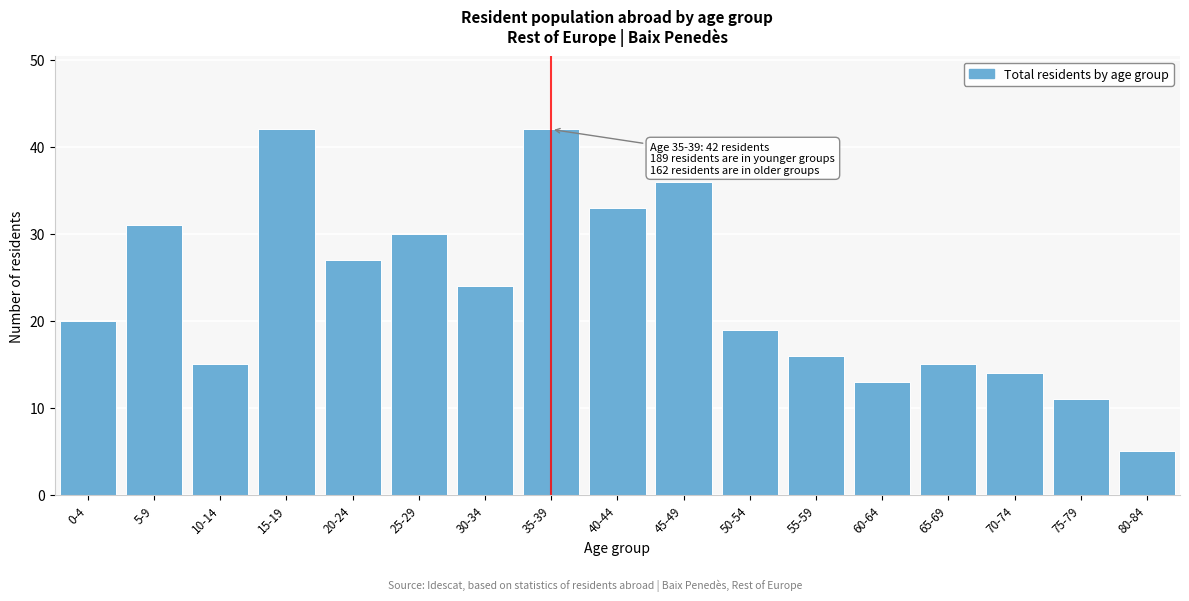

Reading left to right, list all the values displayed in this chart.

20	31	15	42	27	30	24	42	33	36	19	16	13	15	14	11	5